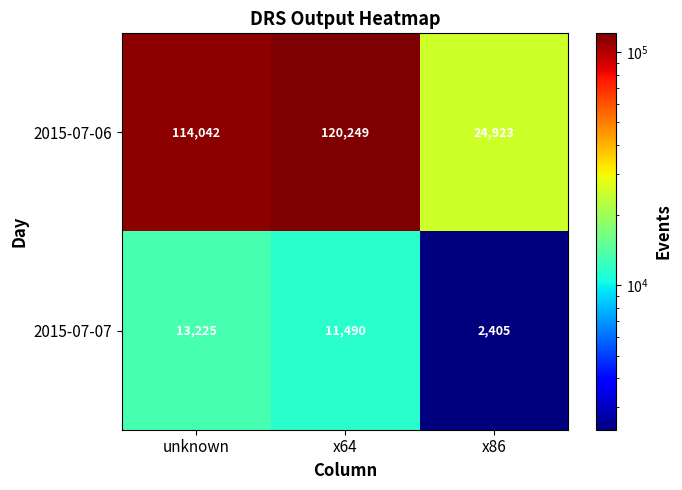

Which category has the highest value in the 2015-07-07 series?

unknown